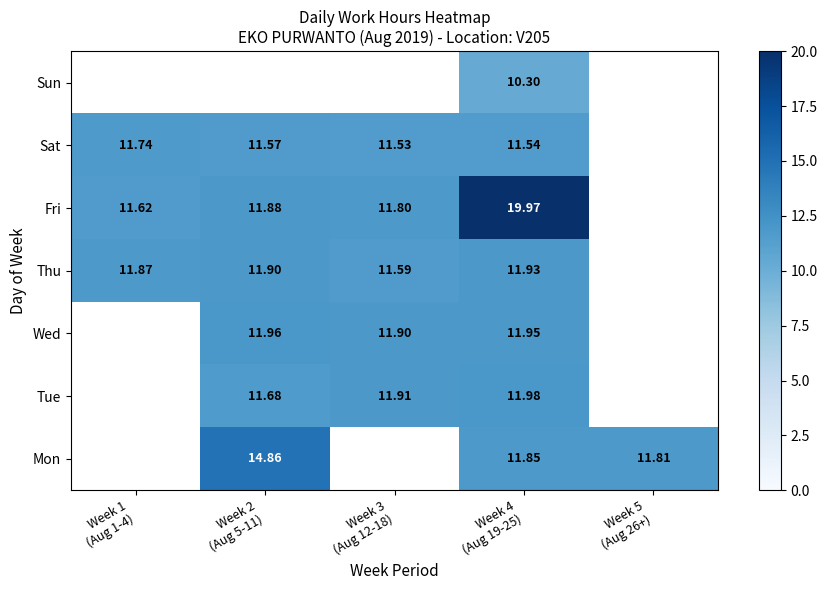

At which category does the chart reach its minimum across all series?

Week 4
(Aug 19-25)